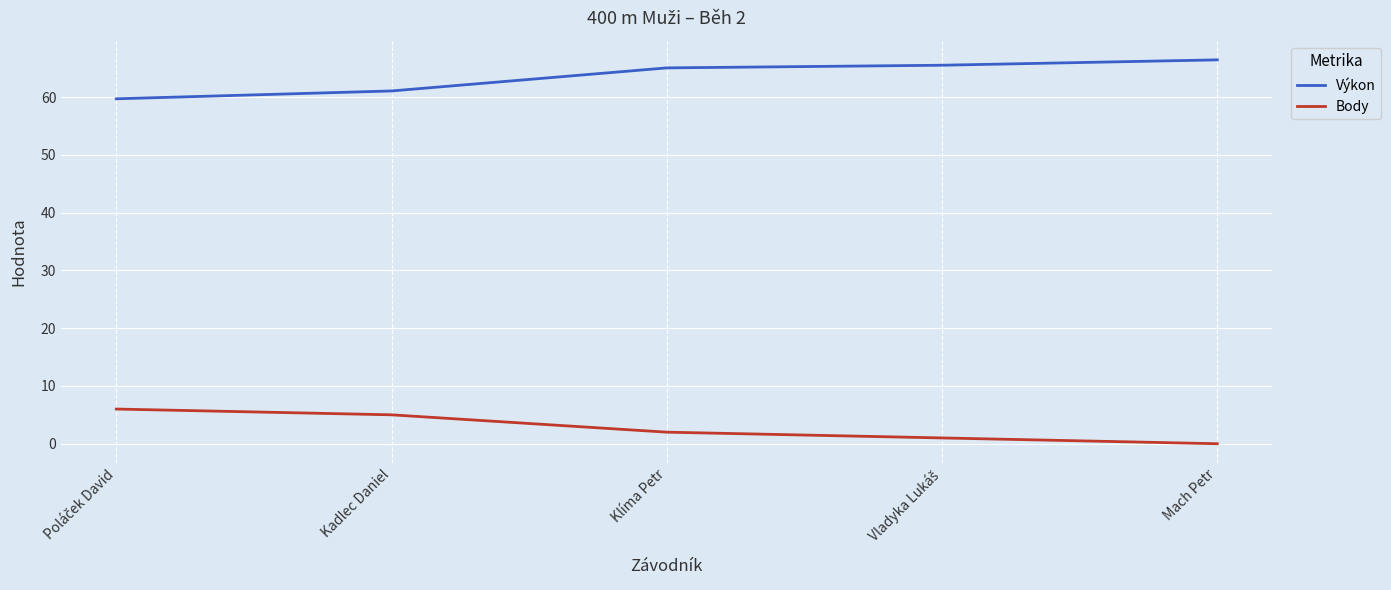

At which label is Body closest to 3?

Klíma Petr